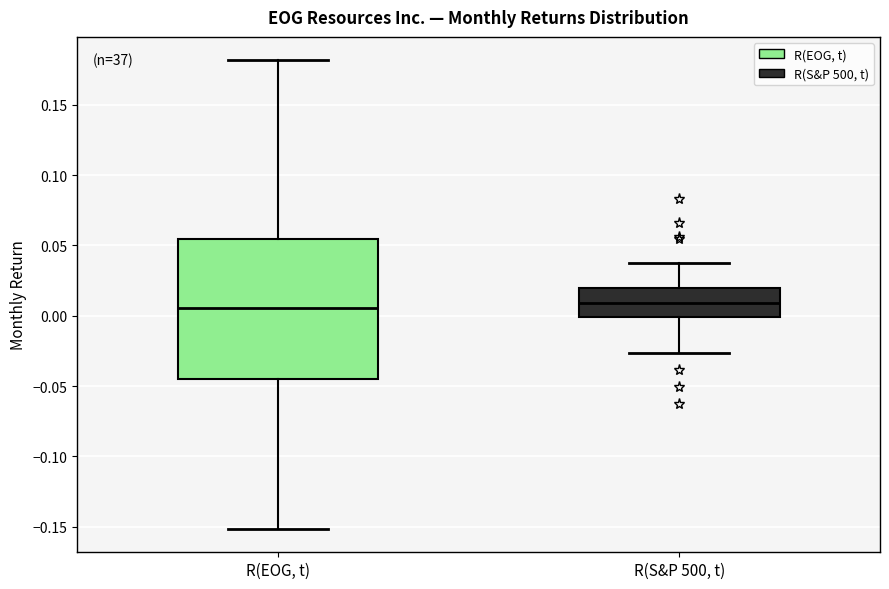

Reading left to right, transcribe this box plot: for each box, give where its median line is, the range the box spans, and where its two whiskers end, as read against the y-axis. The values are not printed on the chart, so give them approximately, as read against the axis.

R(EOG, t): median 0.005, box -0.045 to 0.055, whiskers -0.150 to 0.180
R(S&P 500, t): median 0.010, box 0.000 to 0.020, whiskers -0.025 to 0.035